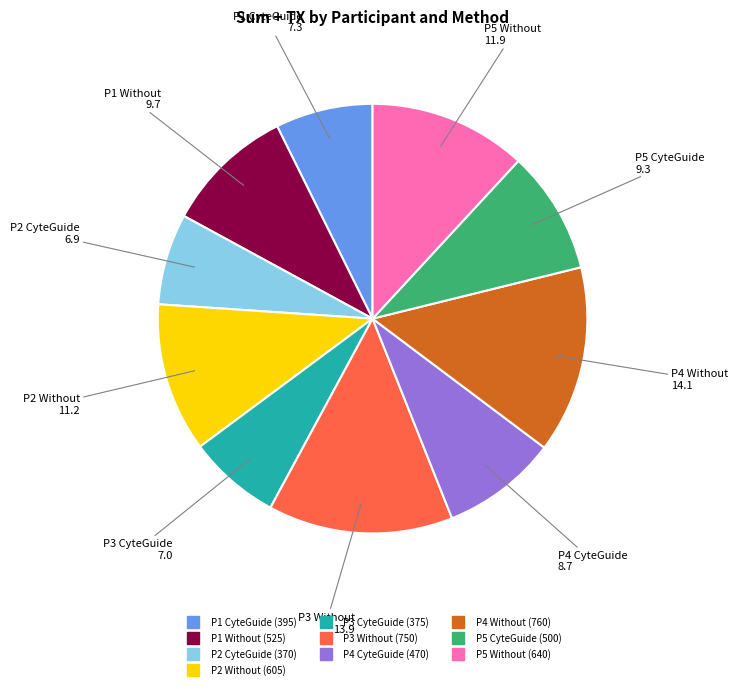

The P4 CyteGuide slice represents 2% of the pie. True or false?

False